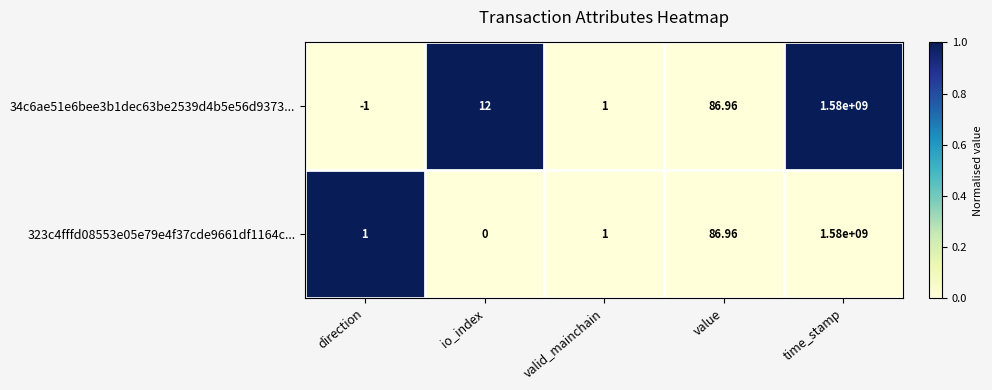

Which category has the highest value across all series?

time_stamp